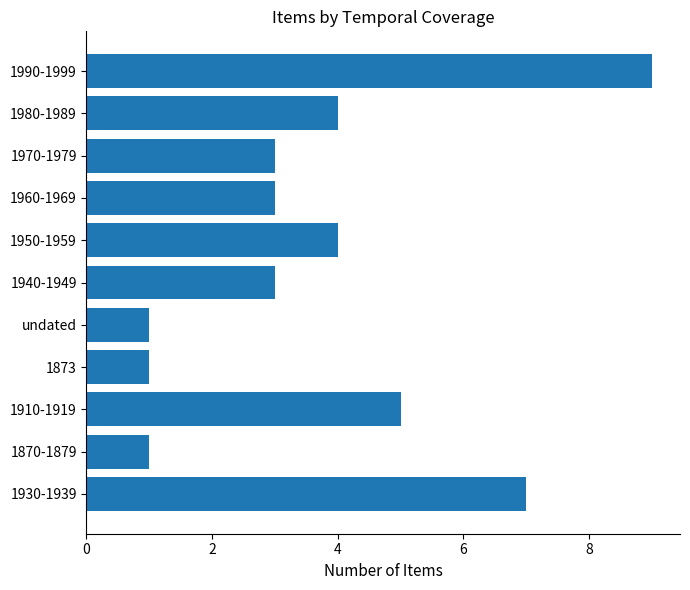

What is the average value?

4